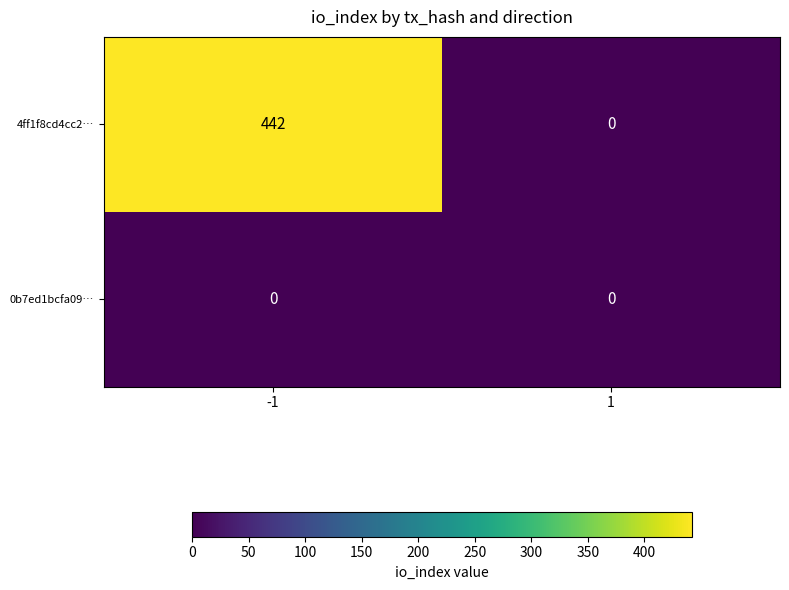

Rank the series by their maximum value, from highest to lowest.

4ff1f8cd4cc2…, 0b7ed1bcfa09…